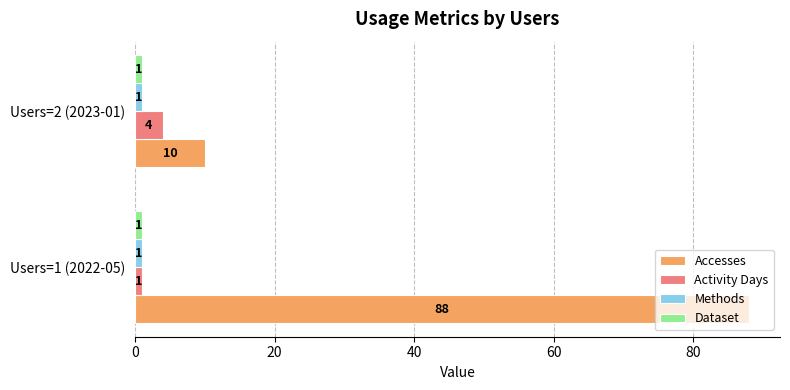

Where is Activity Days nearest to the value 2?

Users=1 (2022-05)